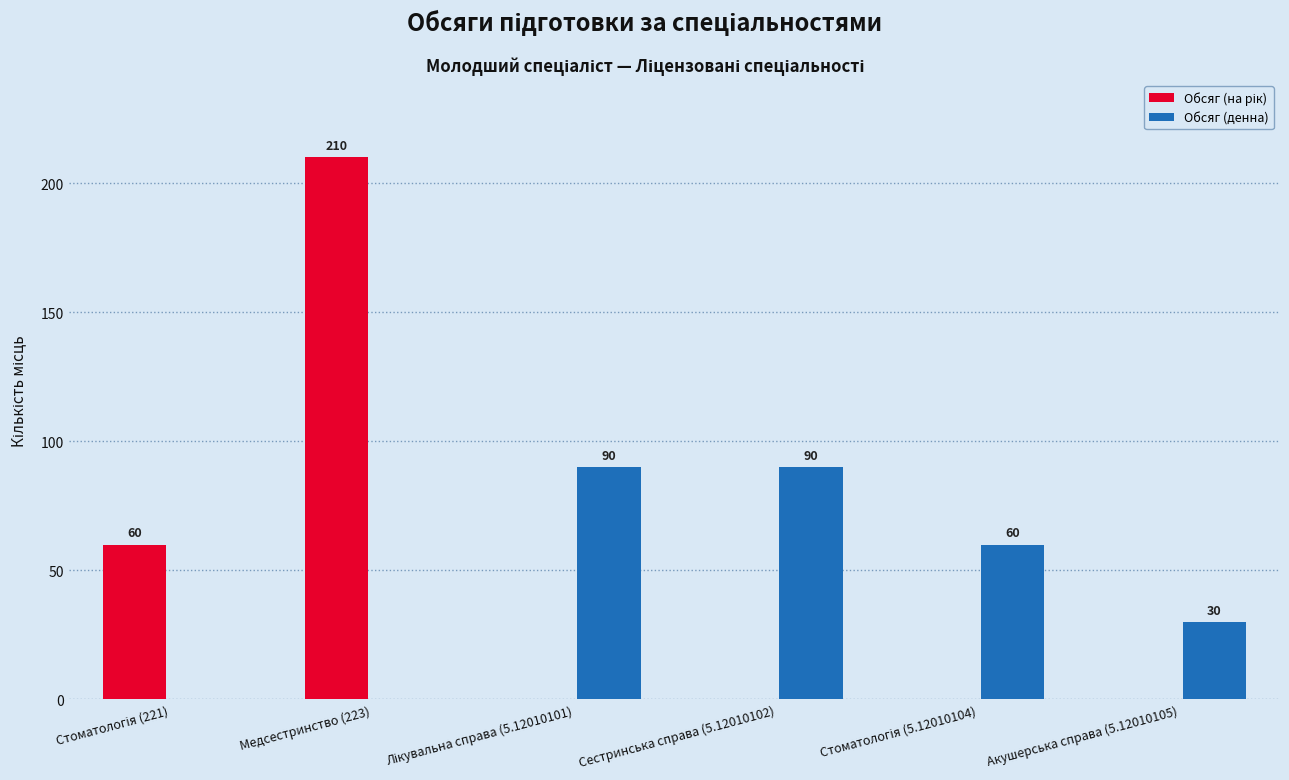

Which category has the highest value across all series?

Медсестринство (223)